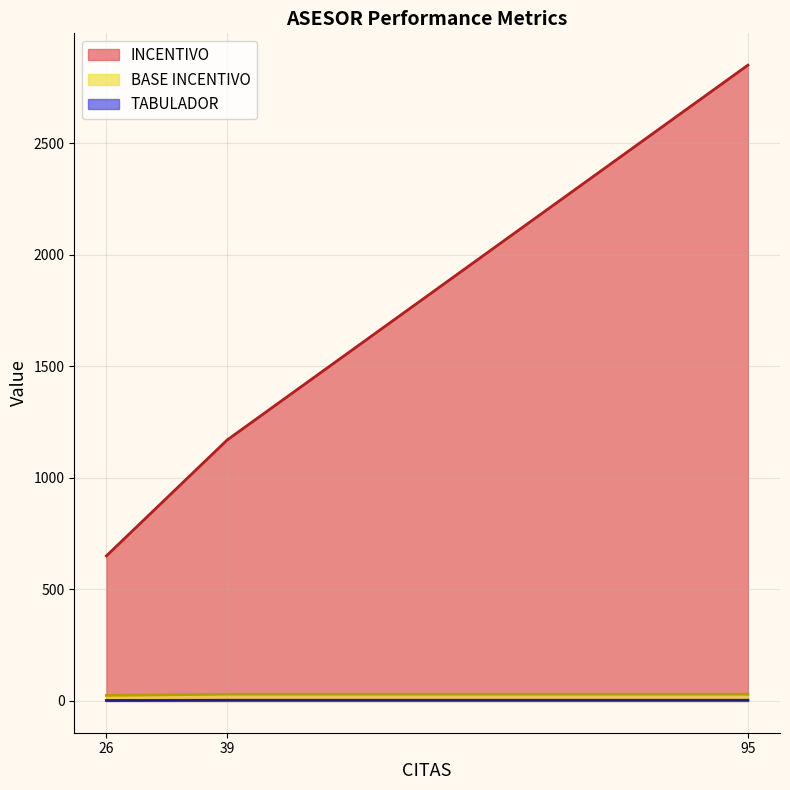

Does the chart display data point markers on the line(s)?

No